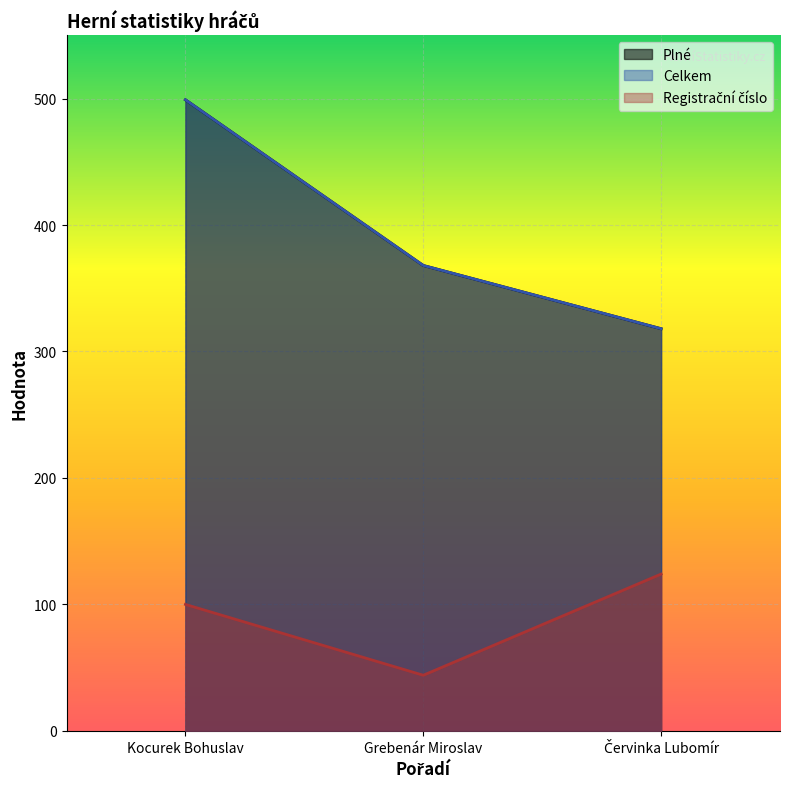

What is the total value across all series at Červinka Lubomír?

760